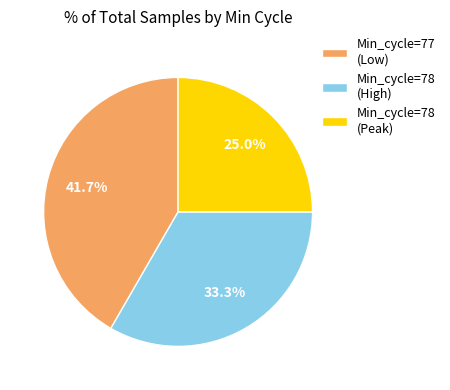

Does any single category account for the majority?

No